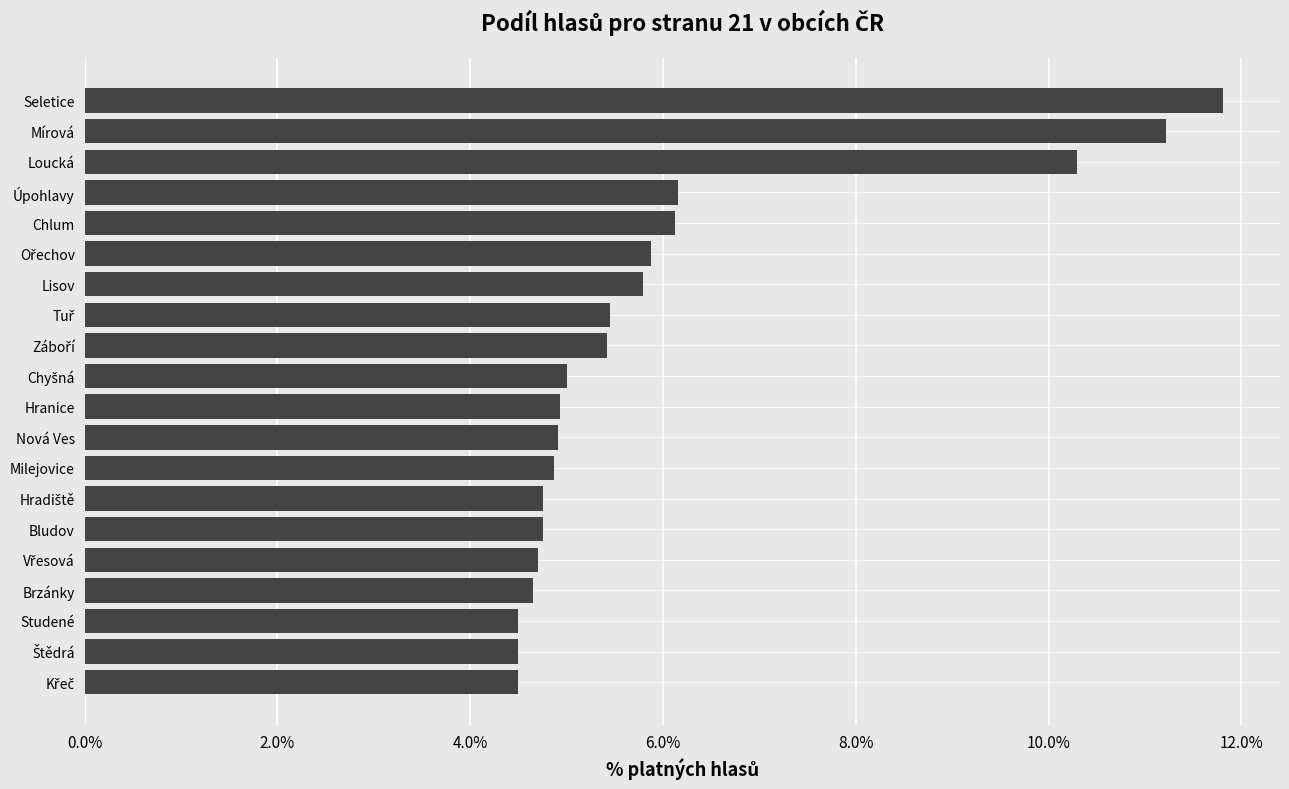

What is the approximate value at Studené?

4.5